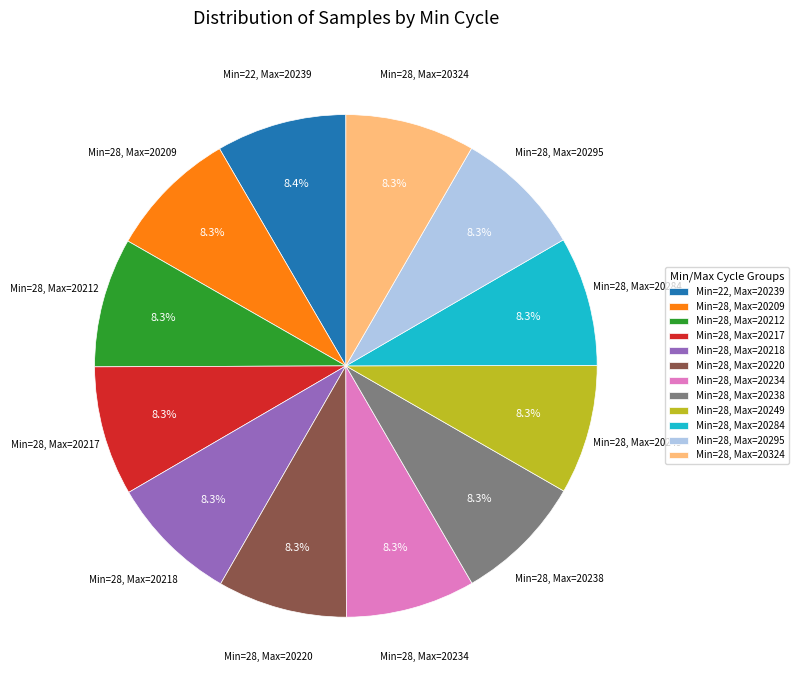

Does Min=28, Max=20295 account for over 50% of the chart?

No